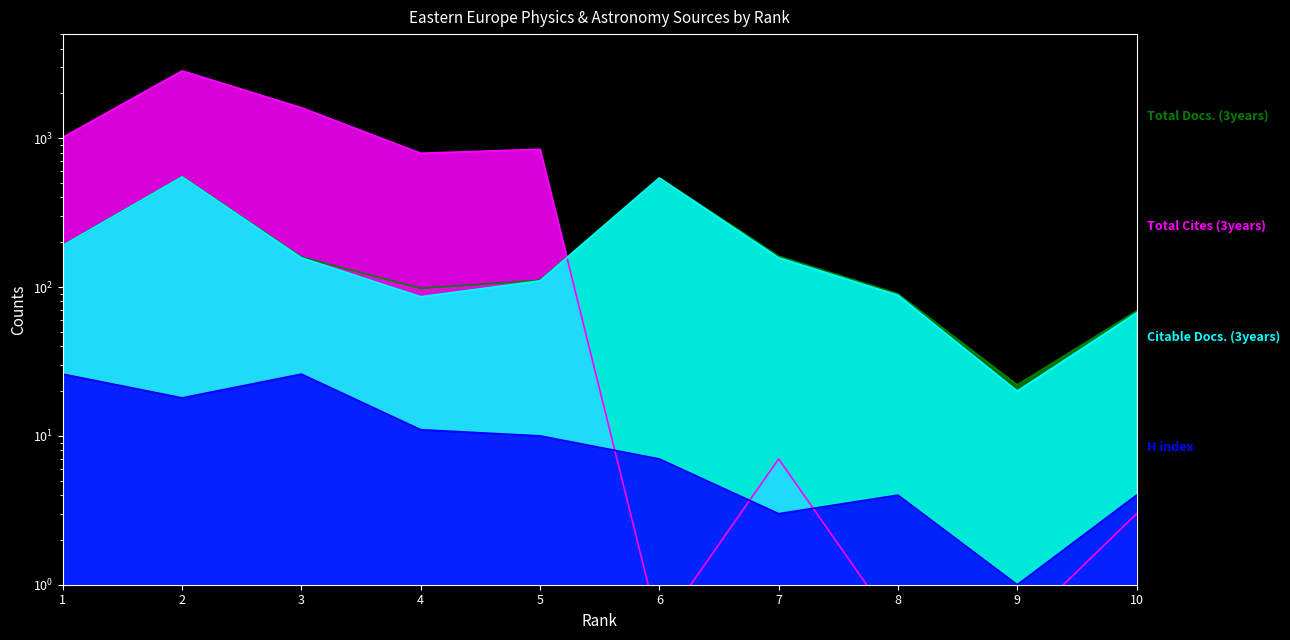

At which label is Total Cites (3years) closest to 1416?

3